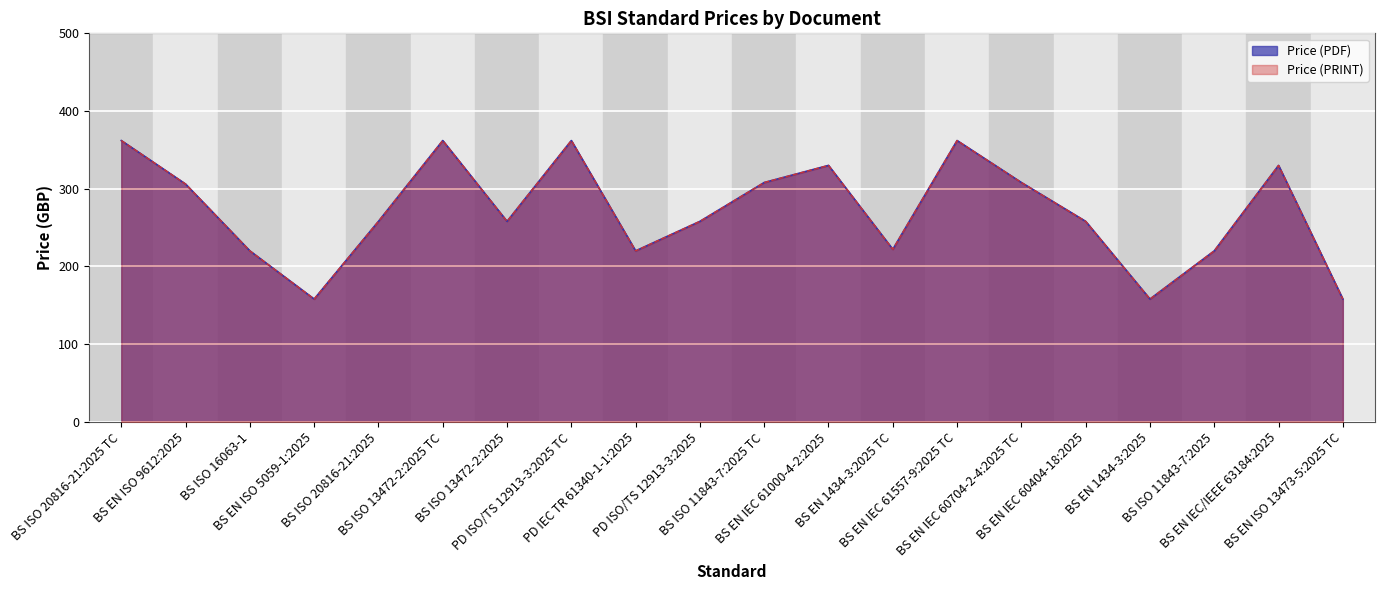

In Price (PDF), how many points are higher than both neighbors (excluding endpoints)?

5